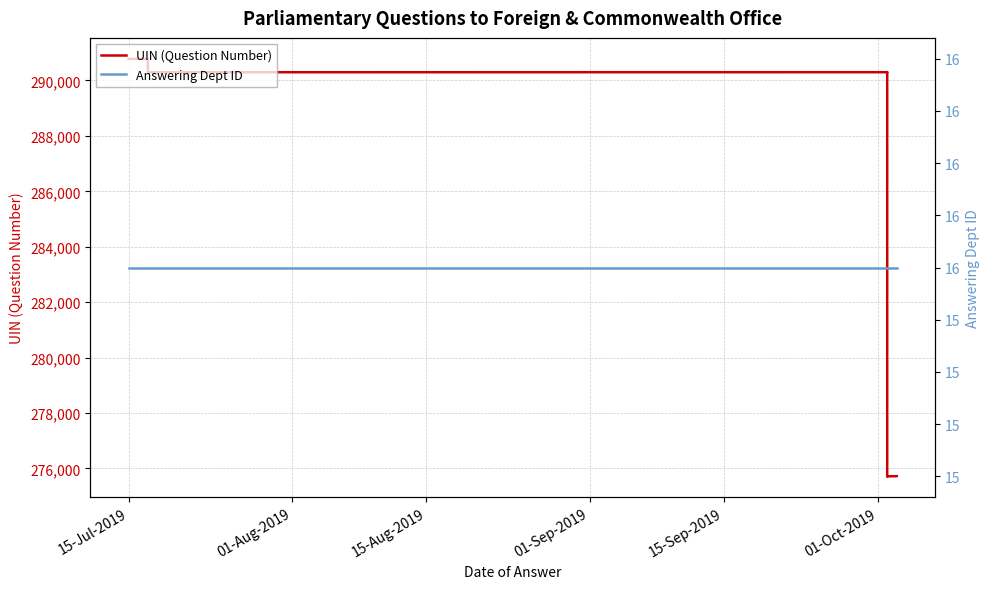

The value of Answering Dept ID at 15-Sep-2019 is 16. True or false?

True